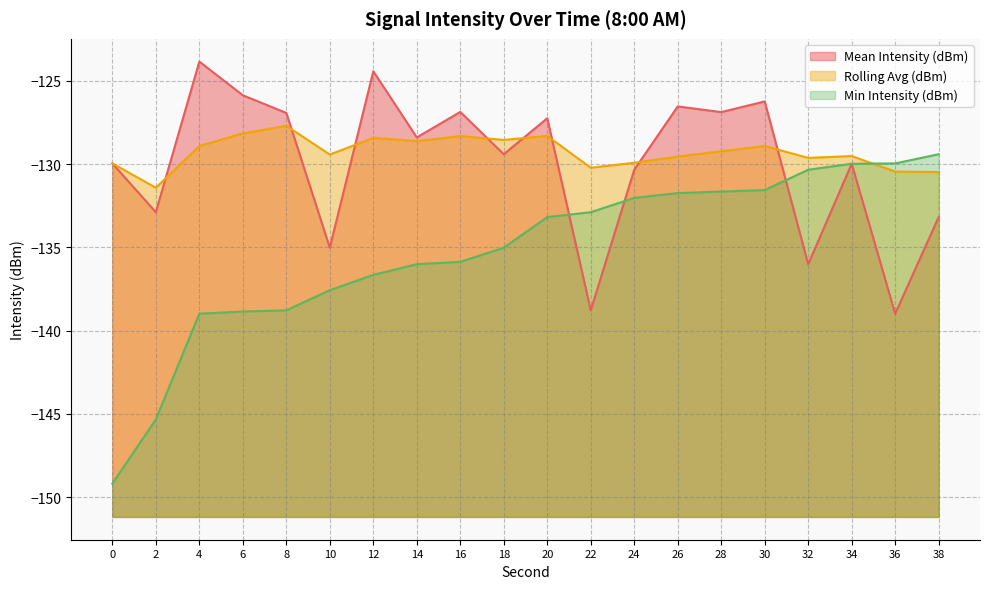

At how many categories does at least one series exceed -142?

20